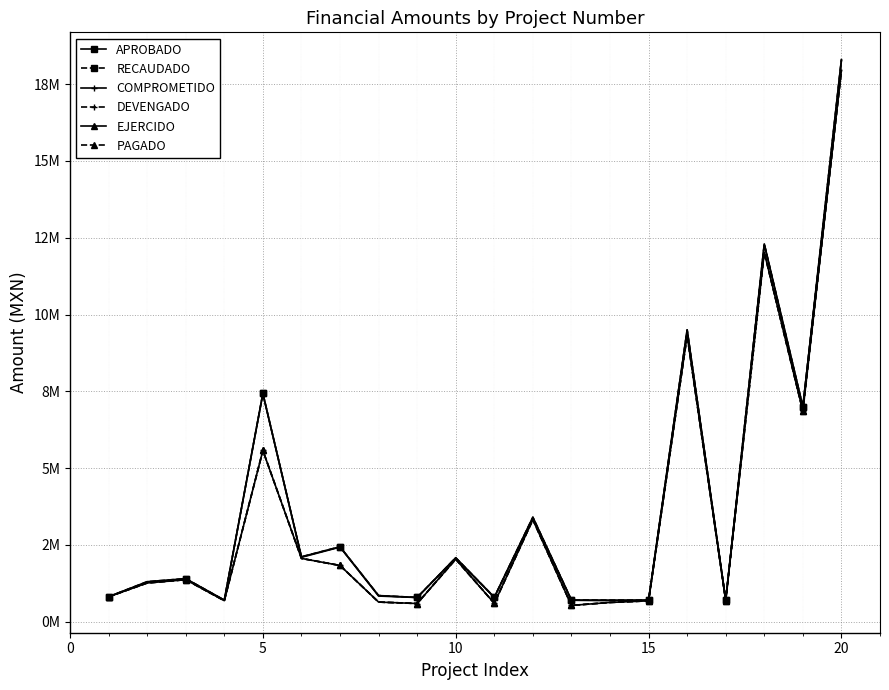

Does the chart have visible grid lines?

Yes